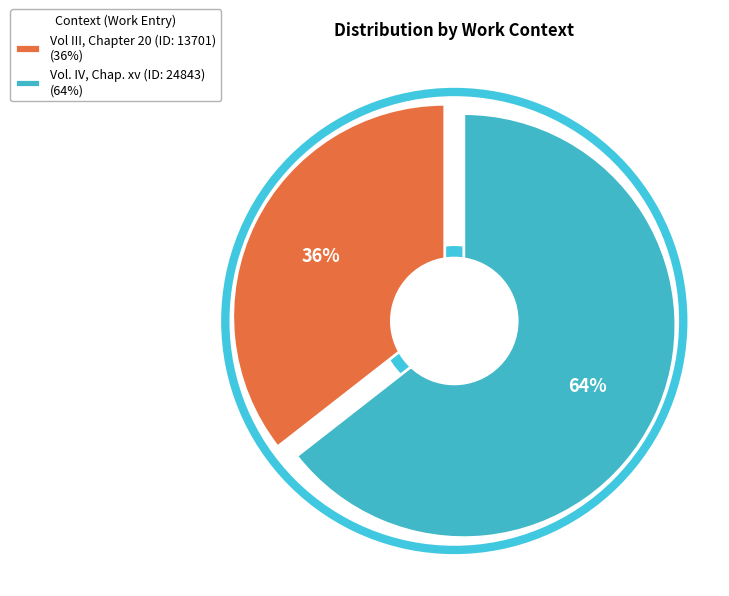

Which category has the smallest portion of the pie?

Vol III, Chapter 20 (ID: 13701)